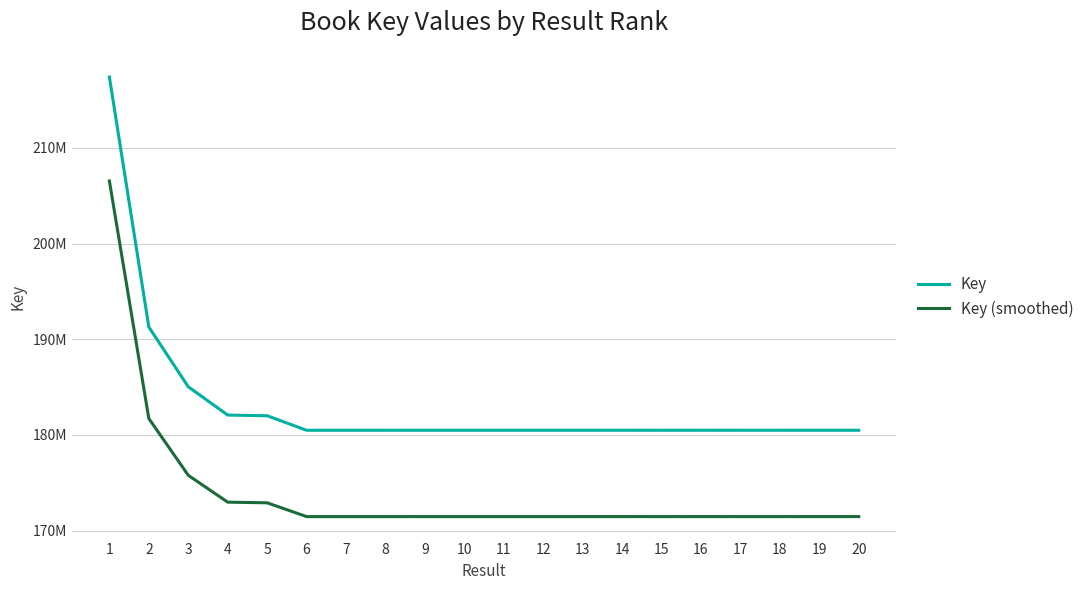

Rank the series by their average value, from highest to lowest.

Key, Key (smoothed)